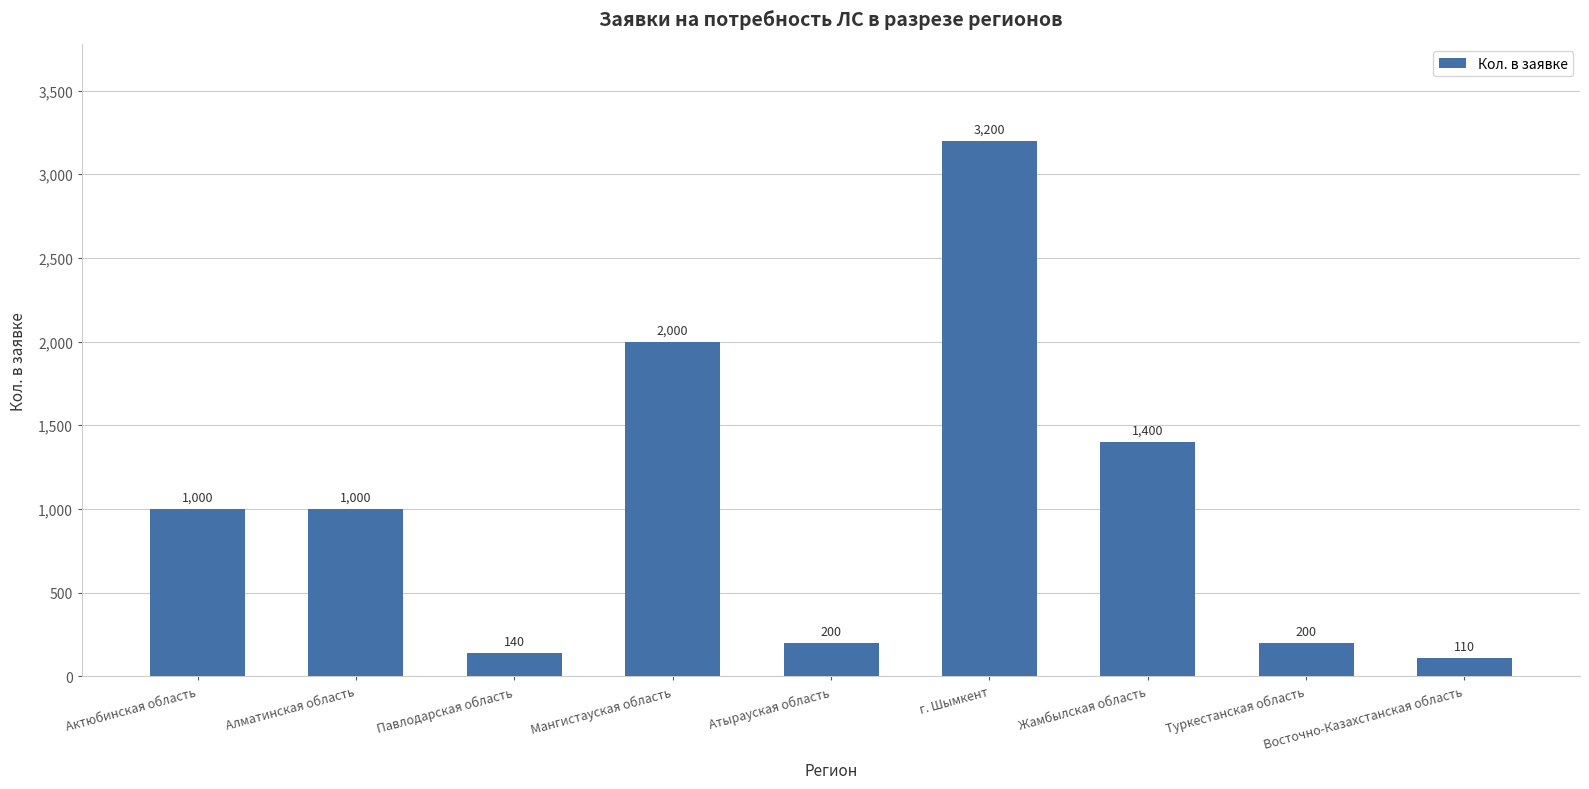

How many values are below 1000?

4